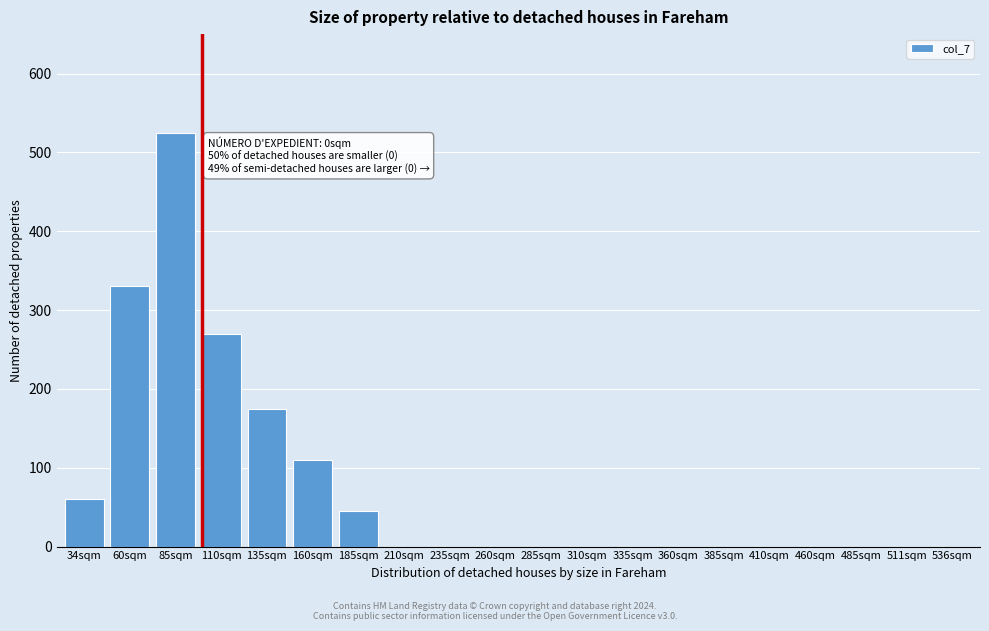

Reading left to right, list all the values displayed in this chart.

34sqm=60	60sqm=330	85sqm=525	110sqm=270	135sqm=175	160sqm=110	185sqm=45	210sqm=0	235sqm=0	260sqm=0	285sqm=0	310sqm=0	335sqm=0	360sqm=0	385sqm=0	410sqm=0	460sqm=0	485sqm=0	511sqm=0	536sqm=0